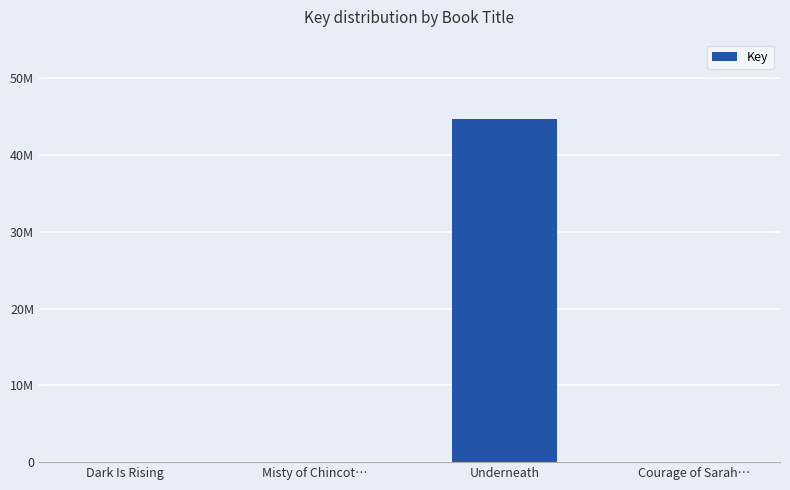

The value at Courage of Sarah… is 5167. True or false?

True